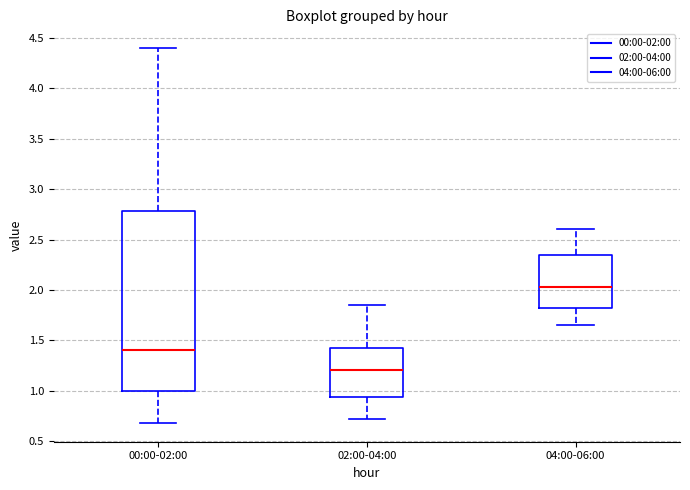

Which box is the tallest, from its lower edge to its upper edge?

00:00-02:00